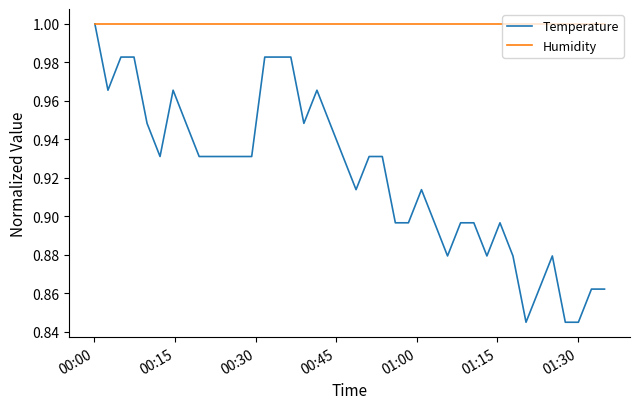

Which series has the widest spread of values?

Temperature